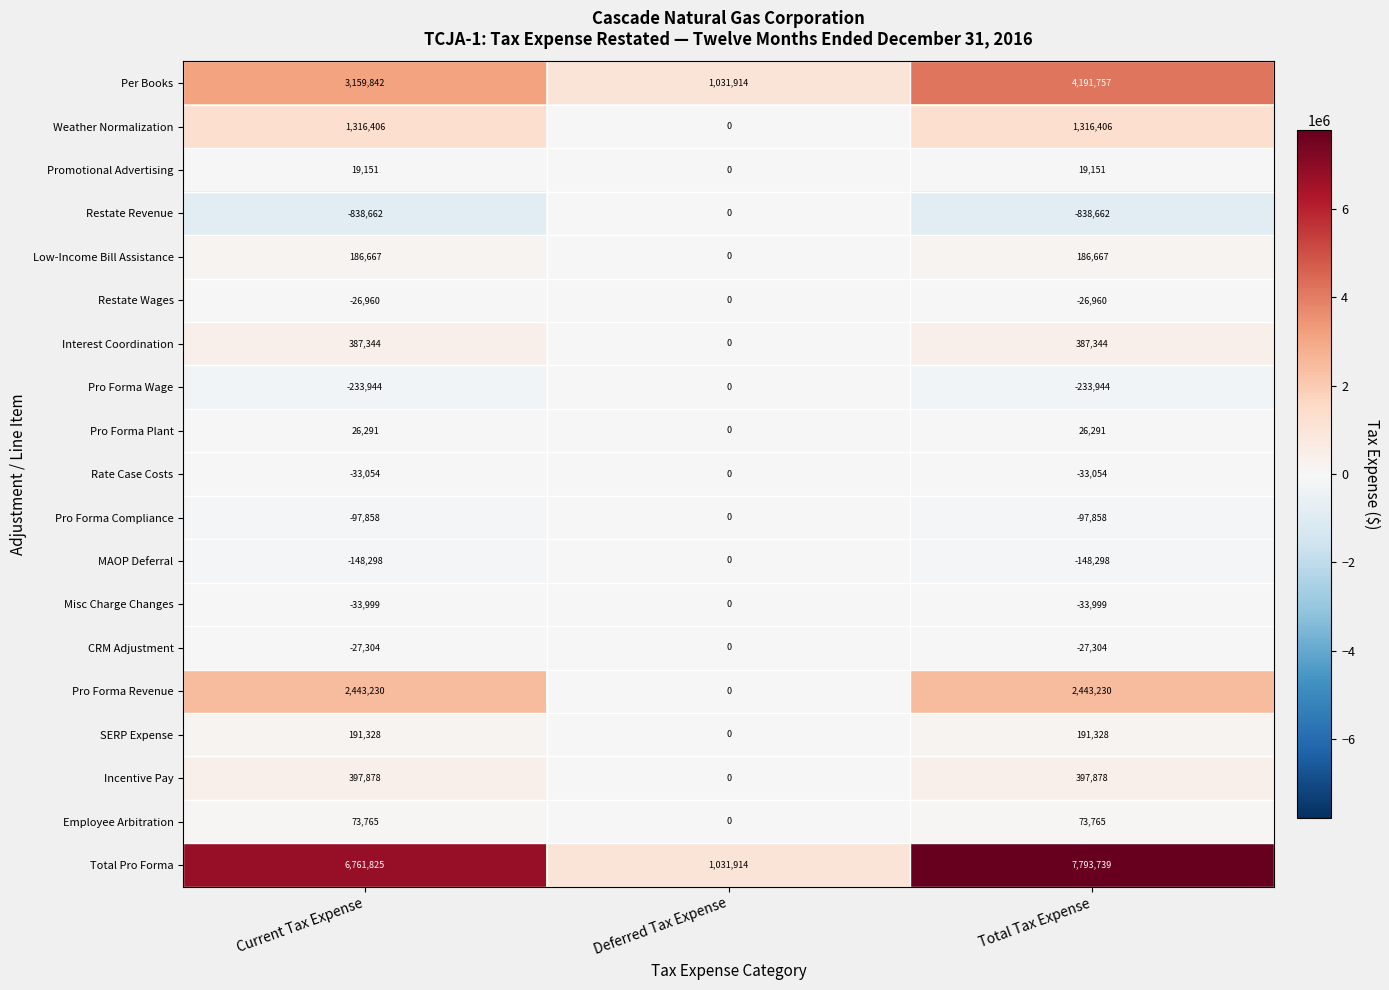

Count the Promotional Advertising values in the range 0 to 19151.

3